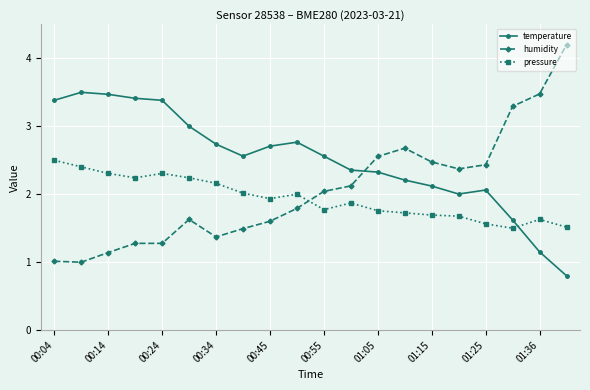

Which series ends up on top after the final intersection of humidity and pressure?

humidity